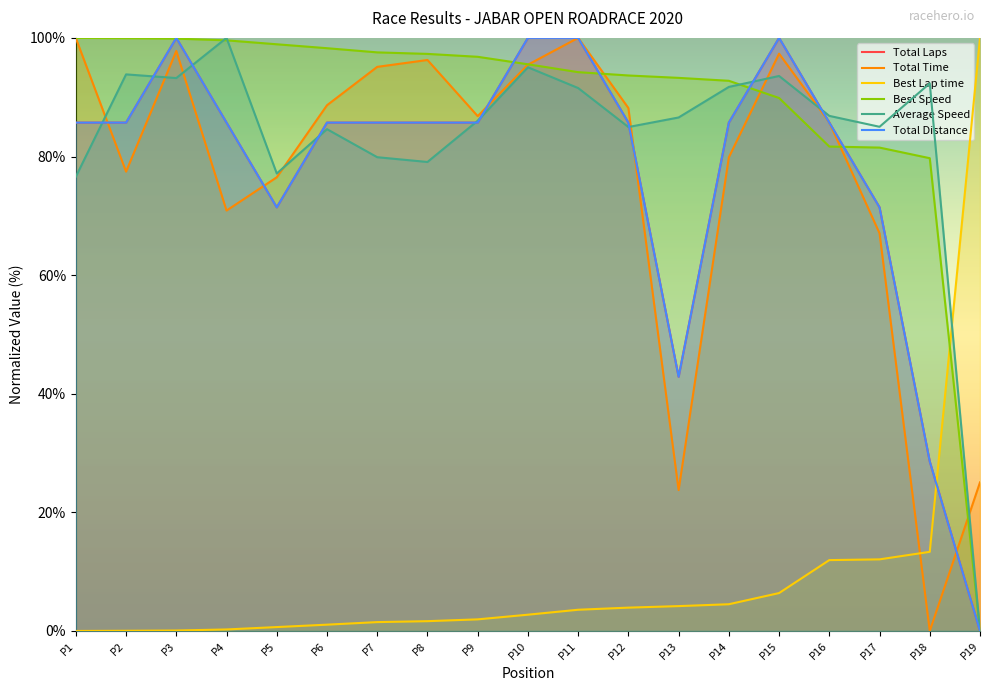

Where is the first local minimum for Total Distance?

P5